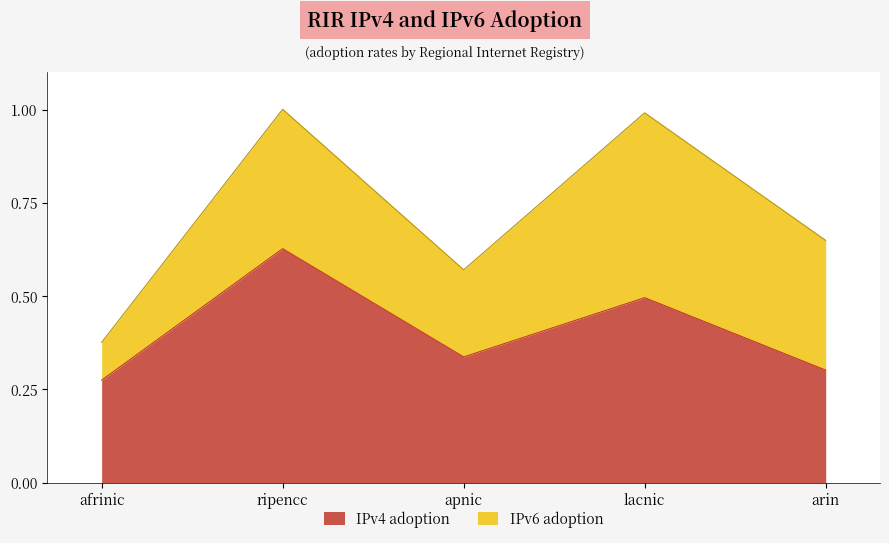

The value at afrinic is 0.4. True or false?

False